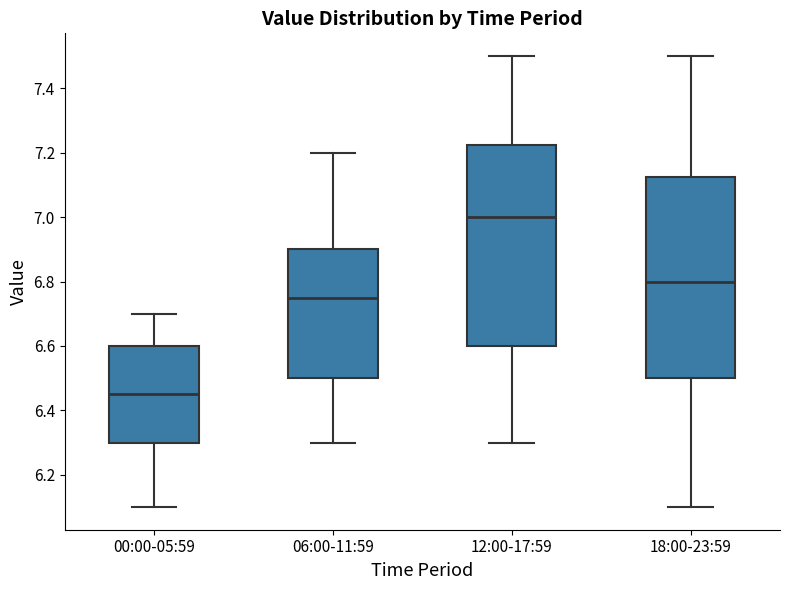

Which box's median line is the lowest?

00:00-05:59